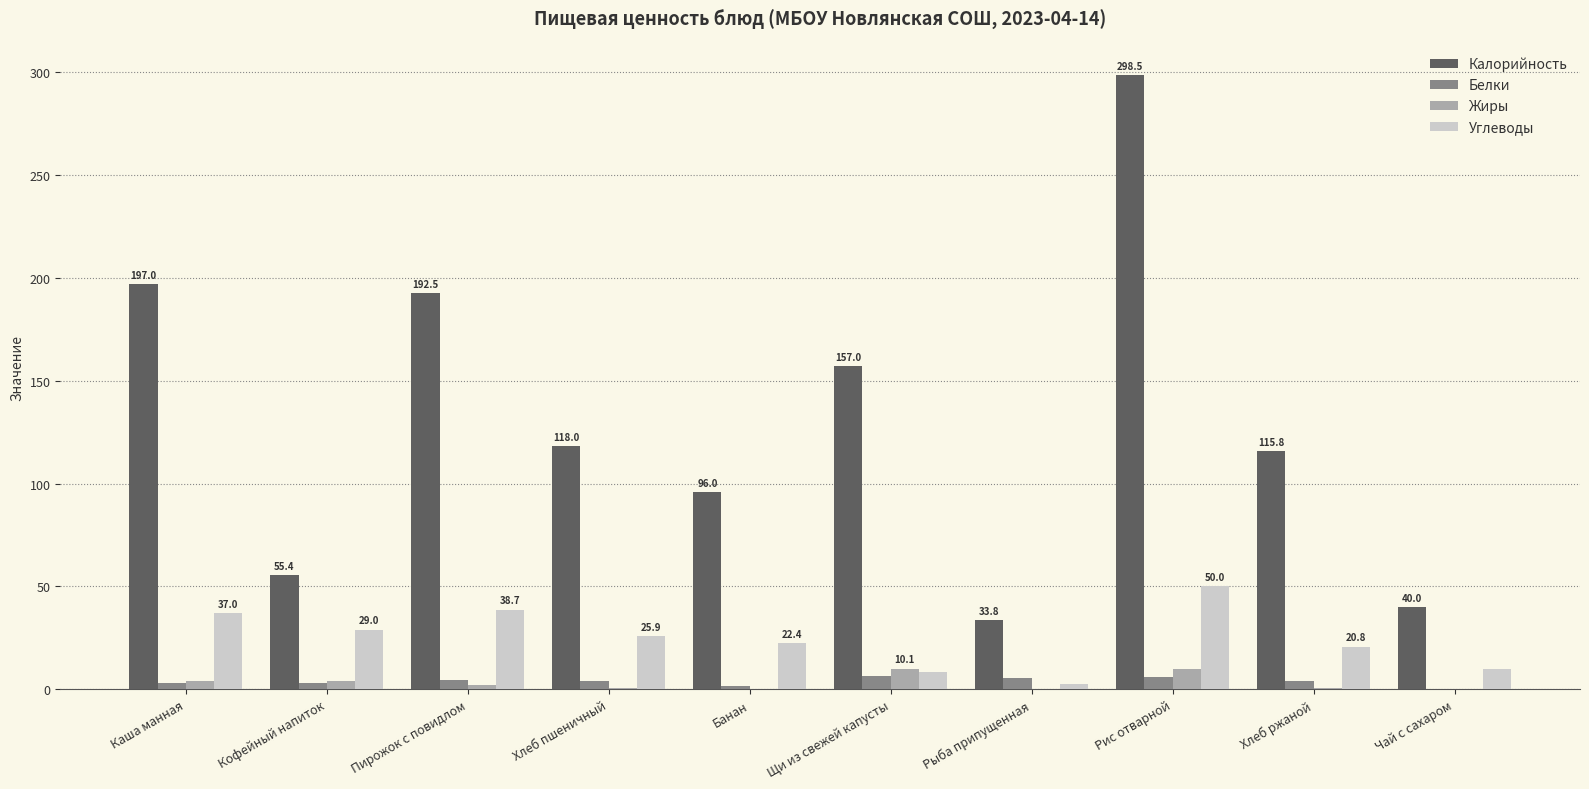

How many series are shown in this chart?

4